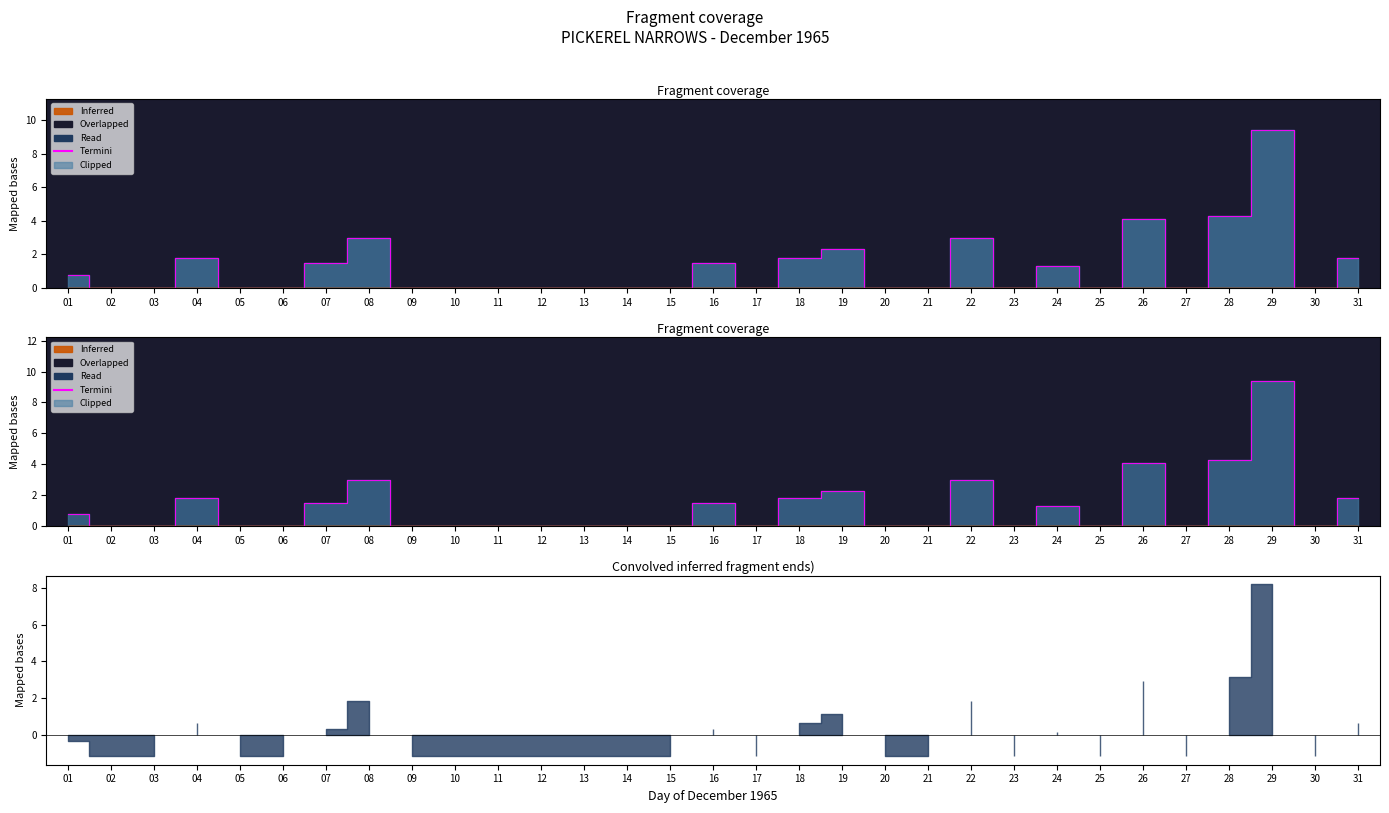

How many interior local peaks (higher than both neighbors) does the data have?

8